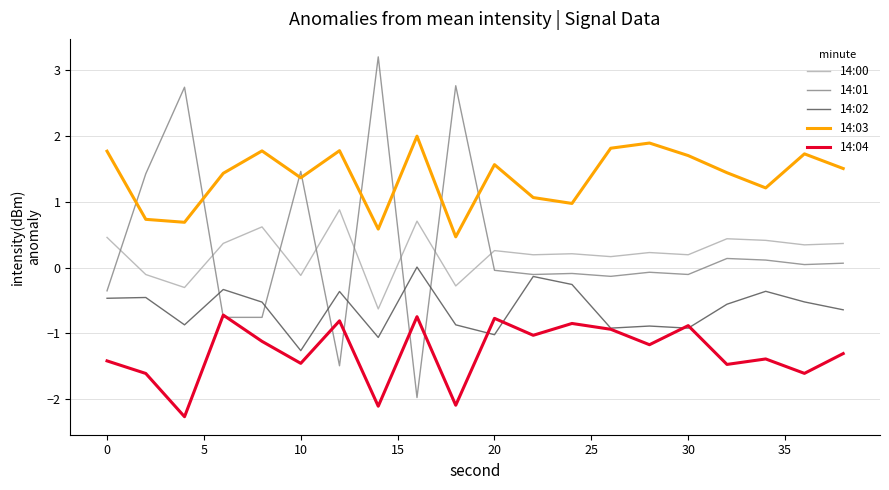

Rank the series by their maximum value, from lowest to highest.

14:04, 14:02, 14:00, 14:03, 14:01